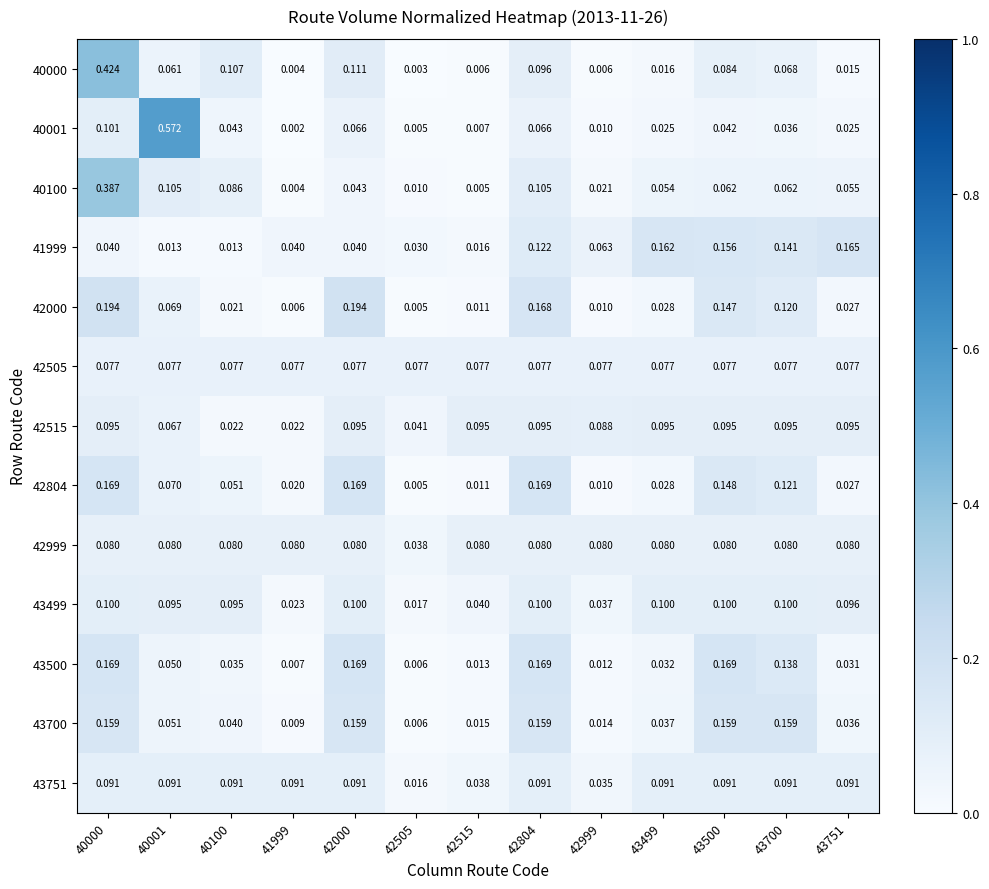

Is the value of 41999 at 43751 greater than the value of 40001 at 42999?

Yes